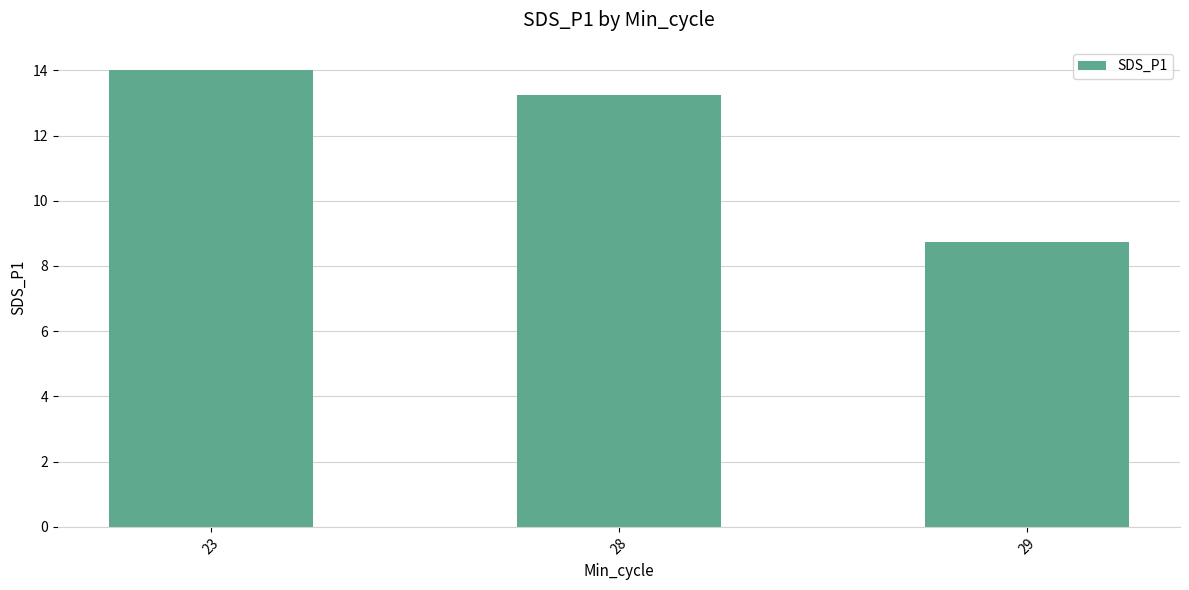

What is the ratio of the value at 28 to the value at 29?

1.5